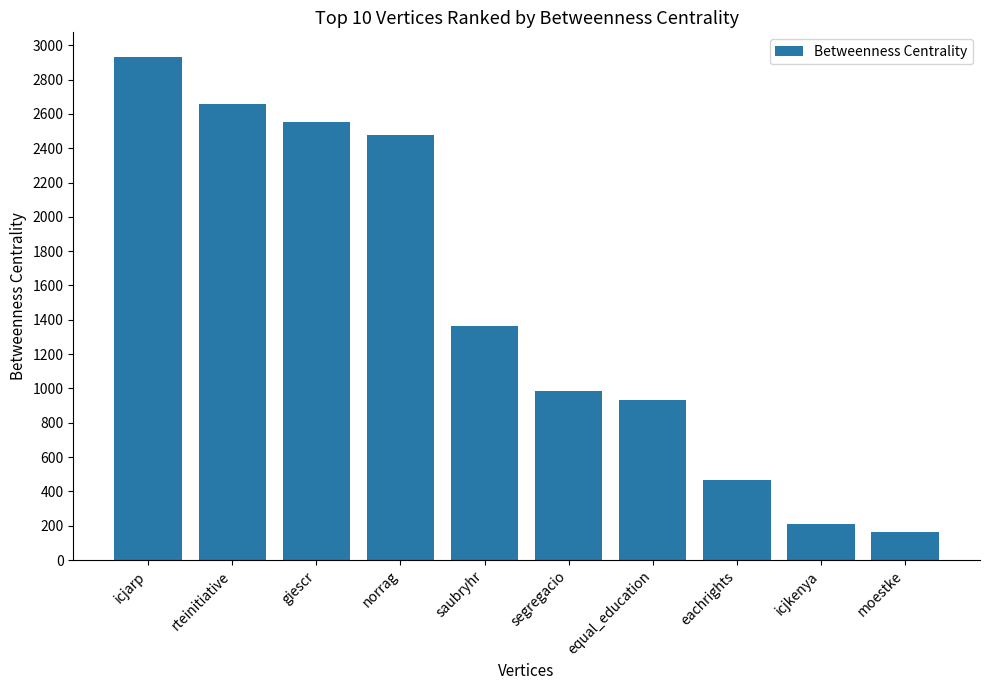

What is the label of the 9th bar from the right?

rteinitiative